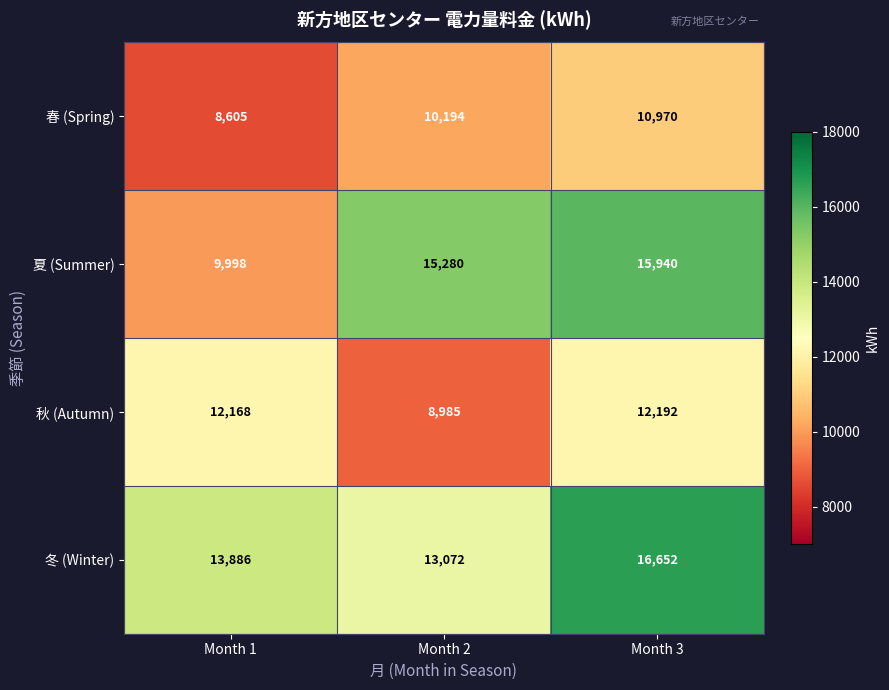

What is the sum of all 冬 (Winter) values?

43610